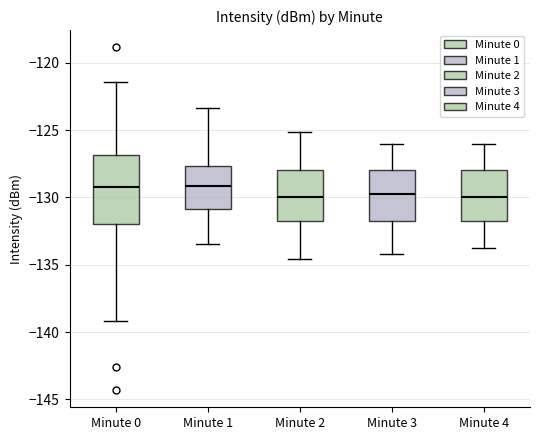

Reading left to right, transcribe this box plot: for each box, give where its median line is, the range the box spans, and where its two whiskers end, as read against the y-axis. The values are not printed on the chart, so give them approximately, as read against the axis.

Minute 0: median -129.0, box -132.0 to -127.0, whiskers -139.0 to -121.5
Minute 1: median -129.0, box -131.0 to -127.5, whiskers -133.5 to -123.5
Minute 2: median -130.0, box -132.0 to -128.0, whiskers -134.5 to -125.0
Minute 3: median -130.0, box -132.0 to -128.0, whiskers -134.0 to -126.0
Minute 4: median -130.0, box -132.0 to -128.0, whiskers -134.0 to -126.0